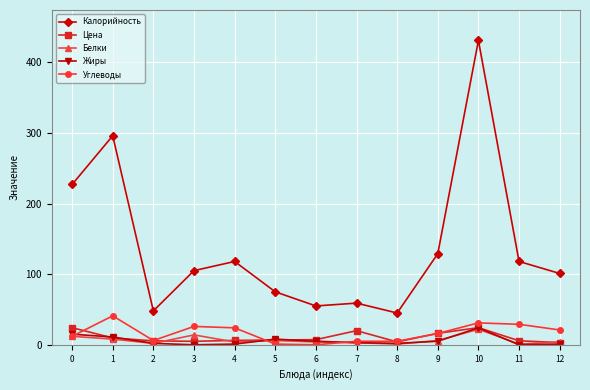

At which category is the sum across all series the highest?

10